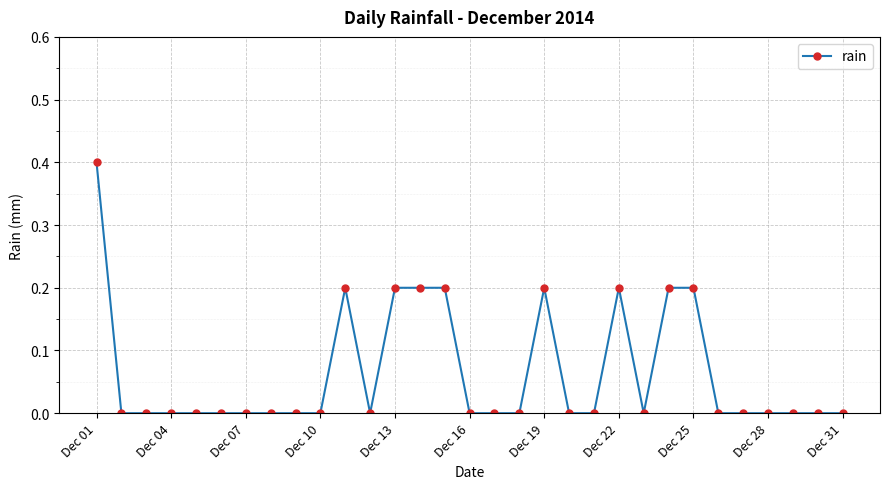

True or false: the data has more than 0 interior local peaks.

True